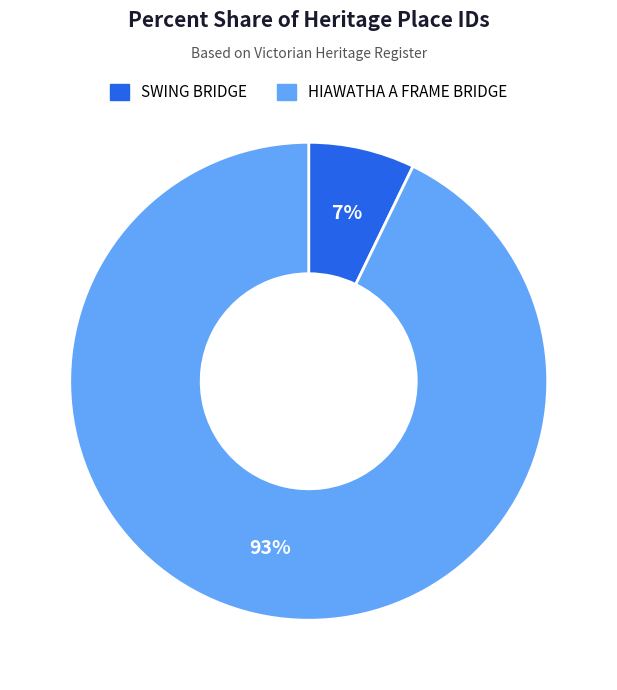

Combined, do SWING BRIDGE and HIAWATHA A FRAME BRIDGE account for over 50%?

Yes